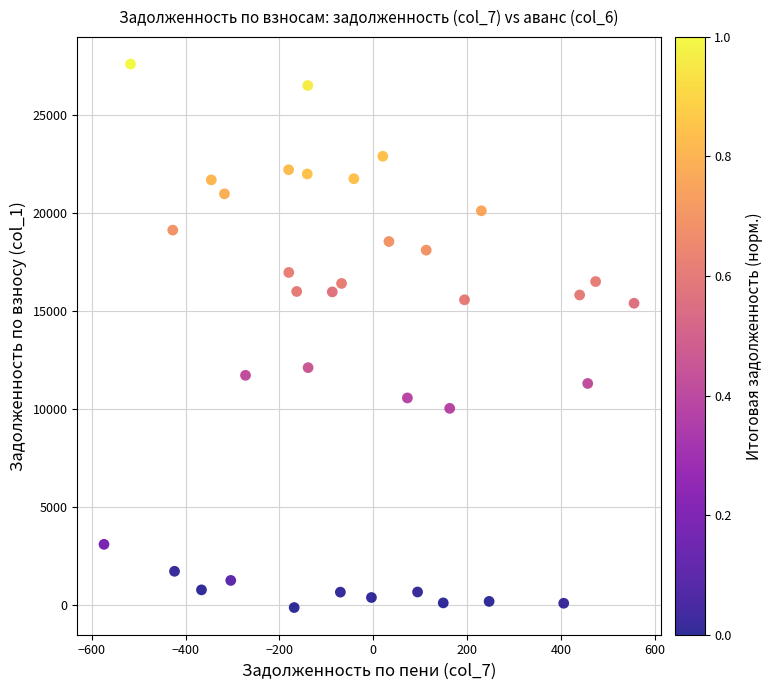

What is the range of X values (max minus min)?

1129.7